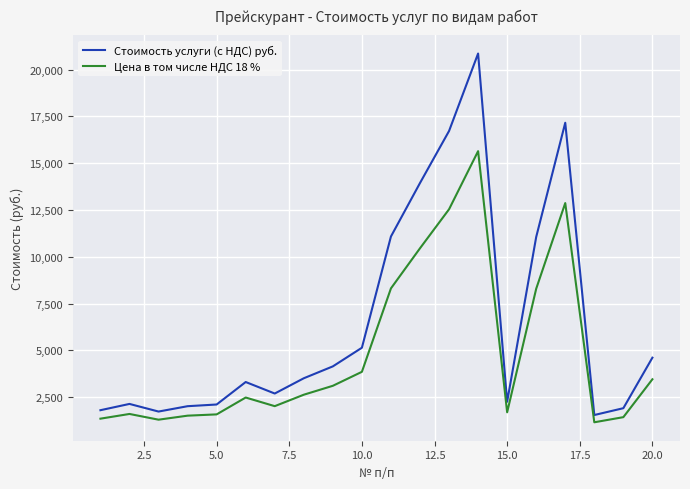

What is the smallest value displayed?

1163.4